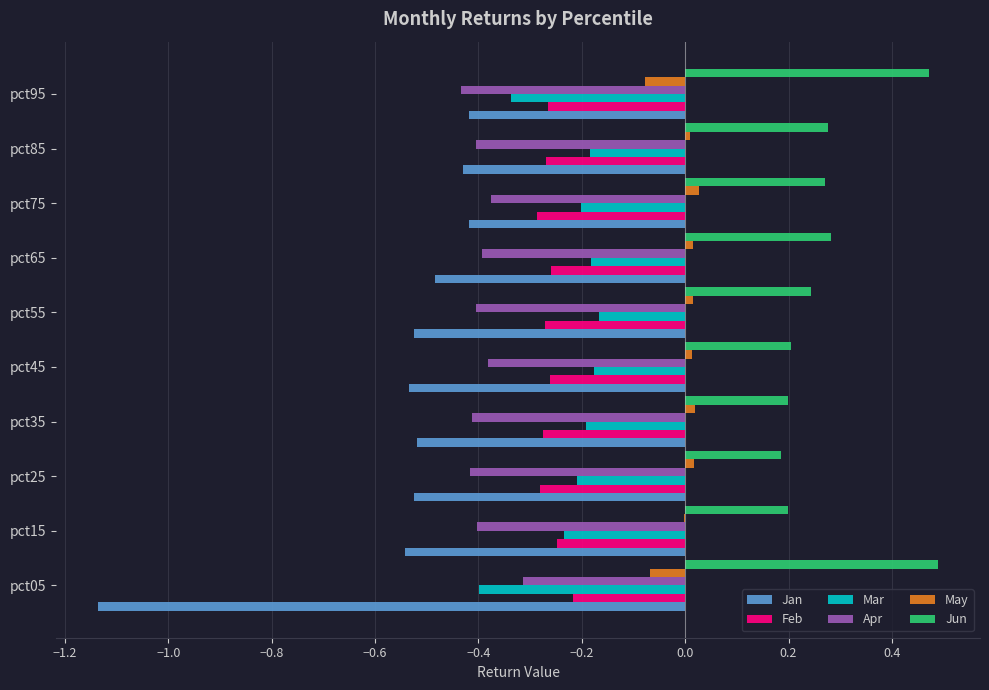

Is it true that Jun equals 0.3 at pct35?

False